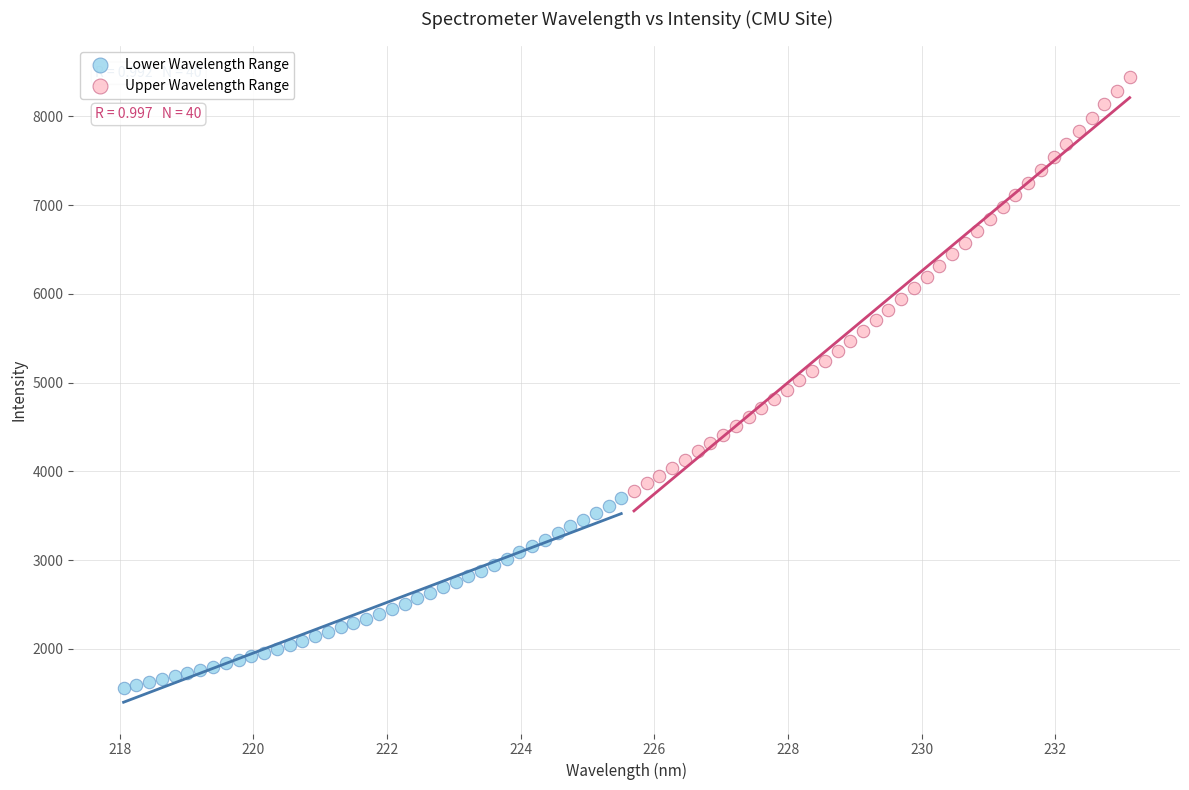

Which series has the widest spread of Y values?

Upper Wavelength Range